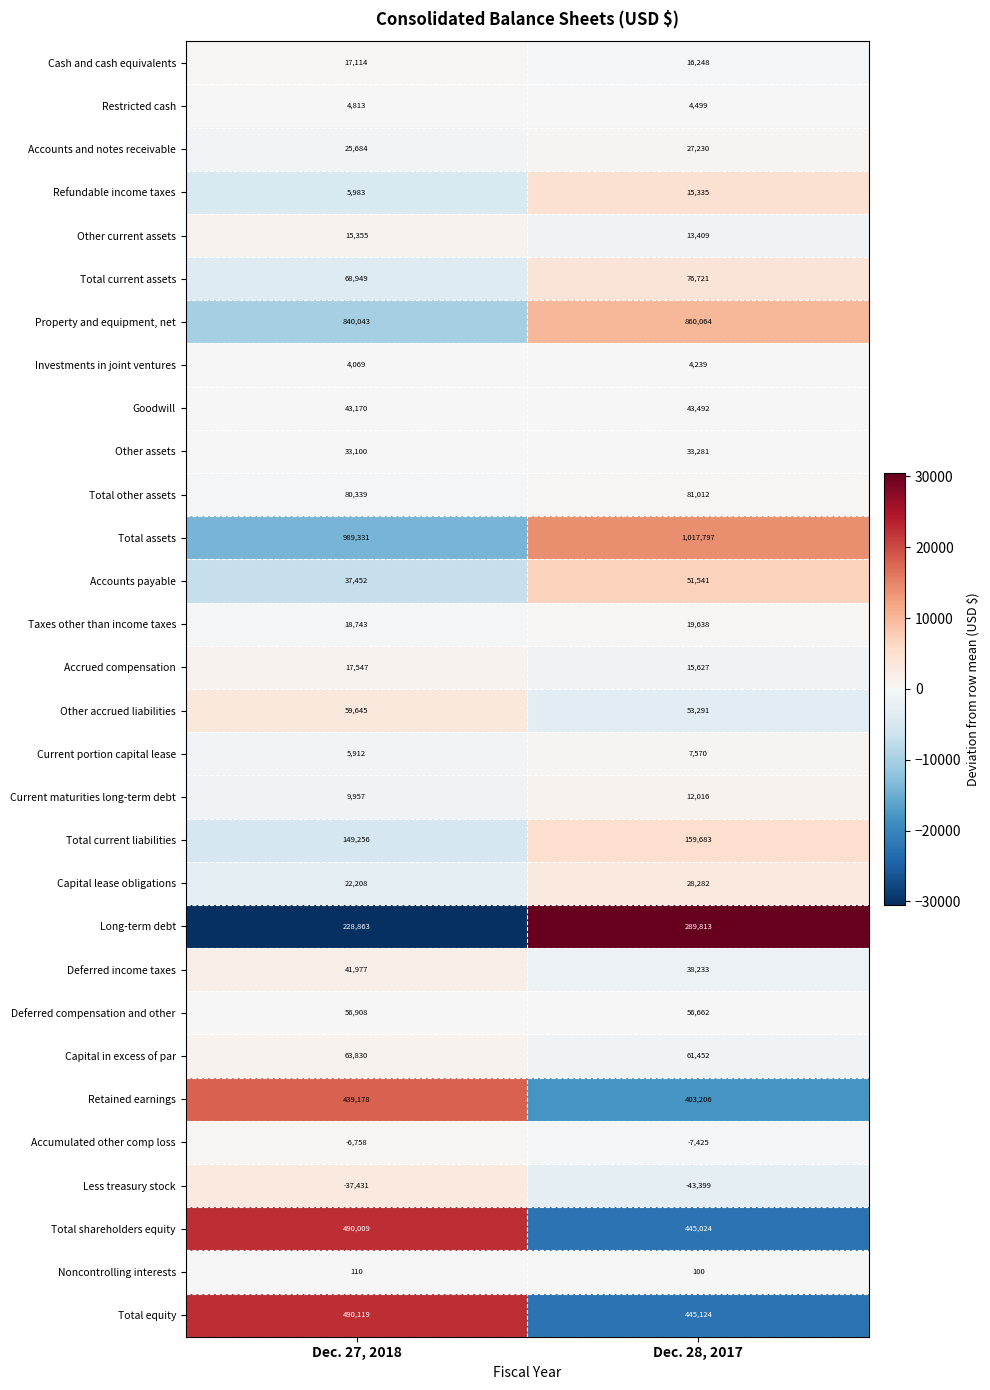

Is it true that Total assets equals 1489047 at Dec. 28, 2017?

False